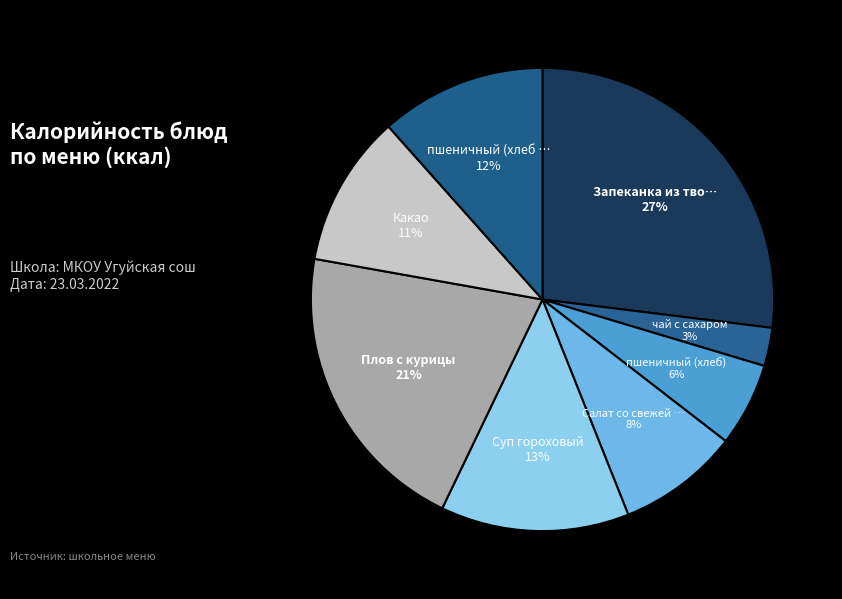

Which category has the biggest portion of the pie?

Запеканка из творога